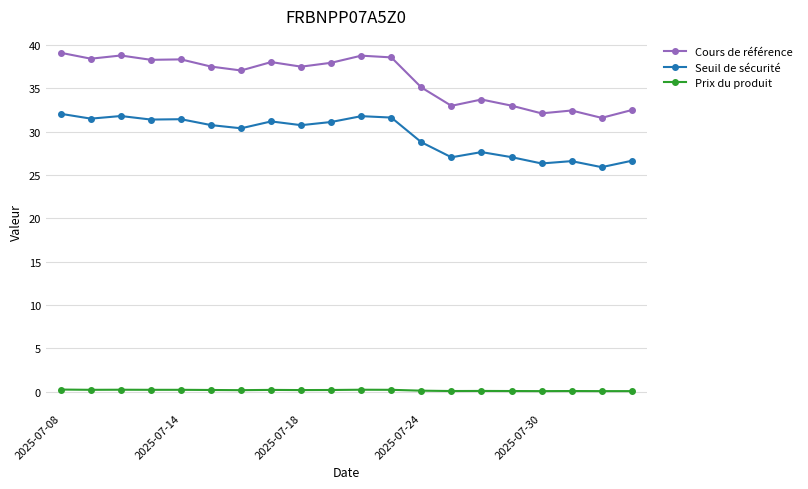

True or false: Seuil de sécurité has more than 2 interior local peaks.

True